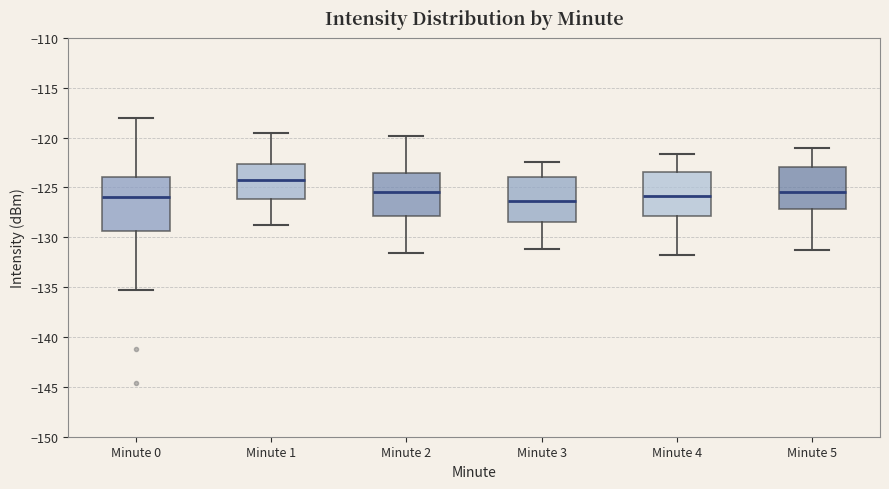

Where is the lower edge of the box for Minute 5 on the y-axis? The values are not printed on the chart, so give them approximately, as read against the axis.

-127.0